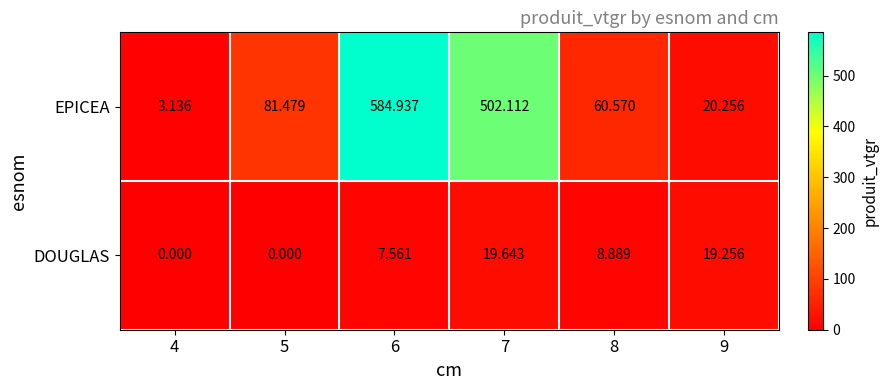

What is the spread (max minus min) of values at 6?

577.4